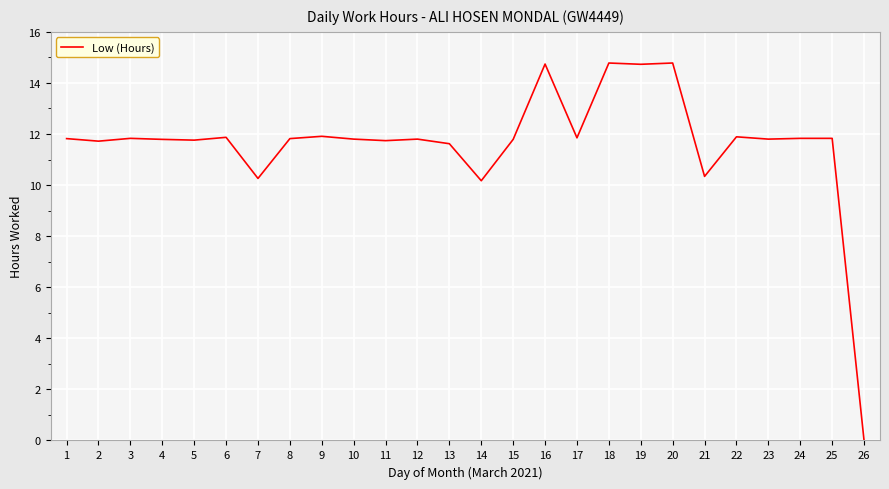

How many lines are shown in the chart?

1